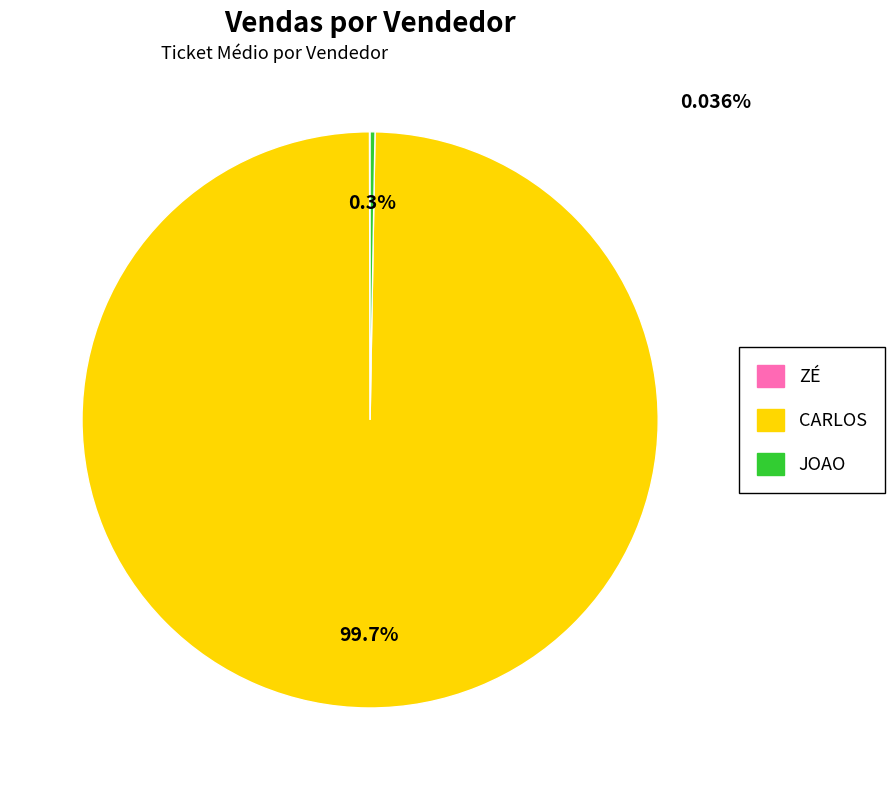

What is the largest slice in the pie chart?

CARLOS